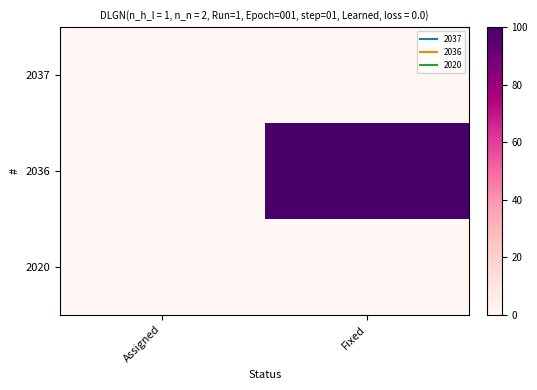

At which category is the sum across all series the highest?

Fixed